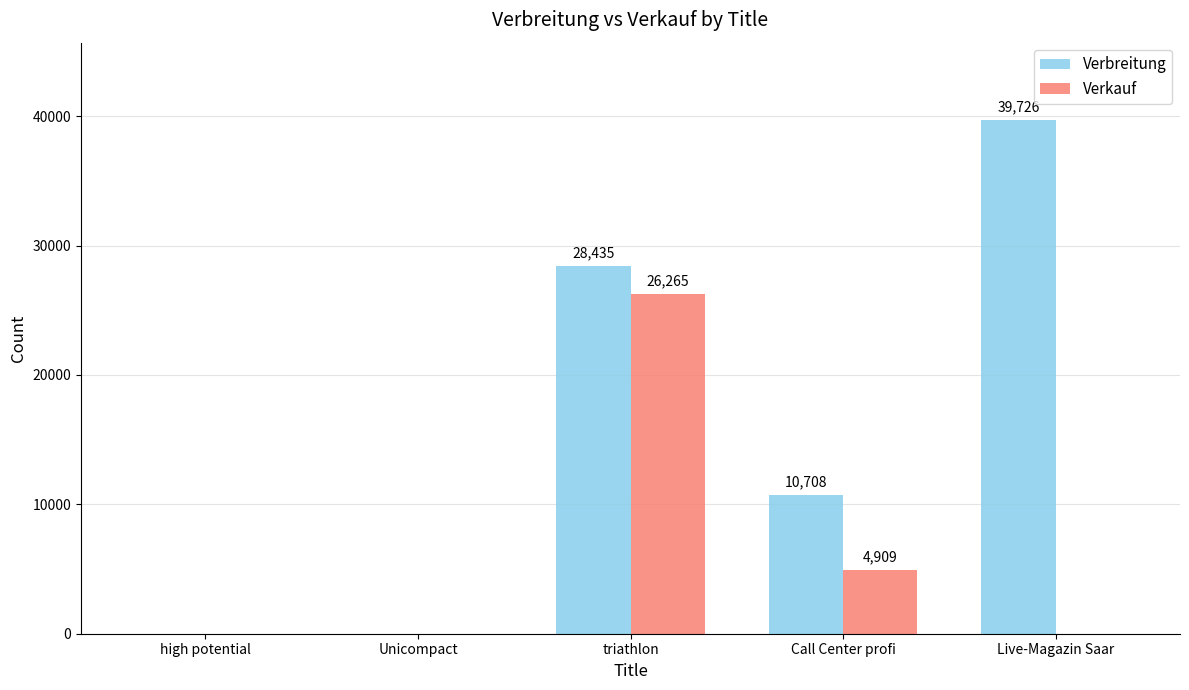

What is the sum of the Verkauf values at Live-Magazin Saar and triathlon?

26265